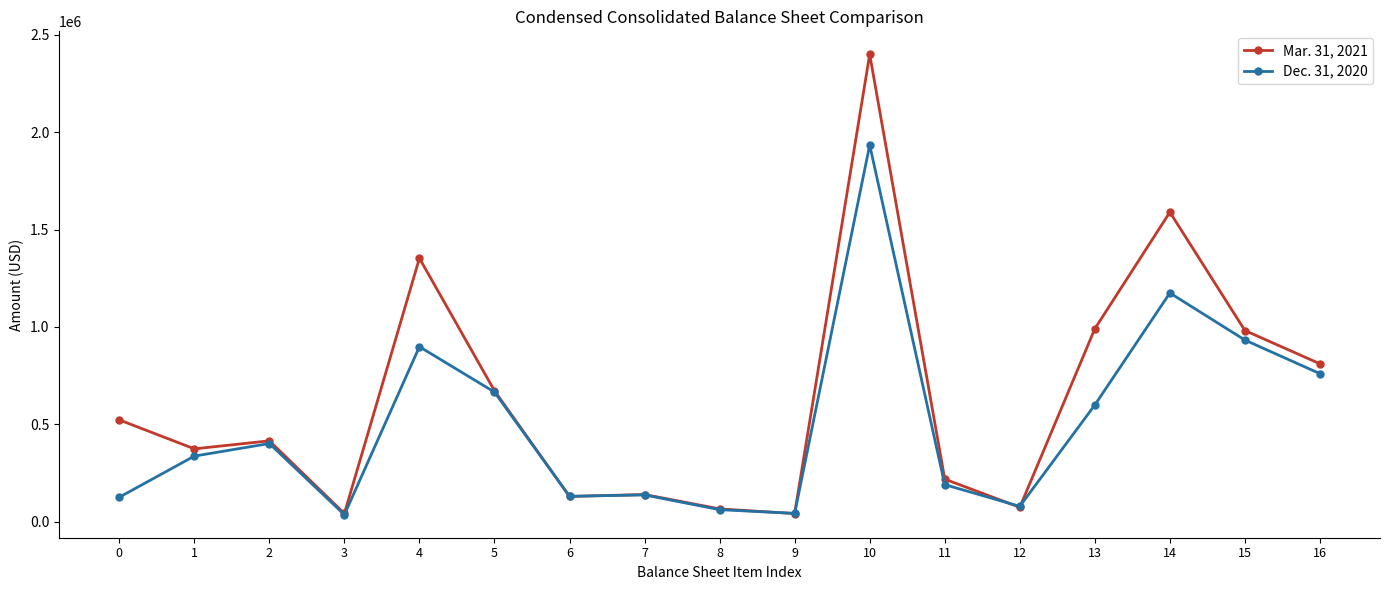

The value of Dec. 31, 2020 at 12 is 78422. True or false?

True